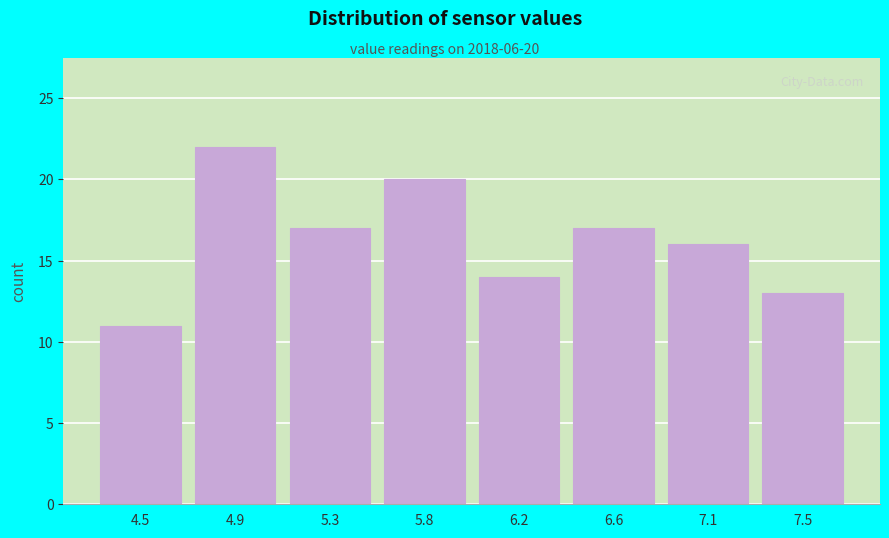

Reading left to right, extract all data points from this chart.

4.5=11	4.9=22	5.3=17	5.8=20	6.2=14	6.6=17	7.1=16	7.5=13